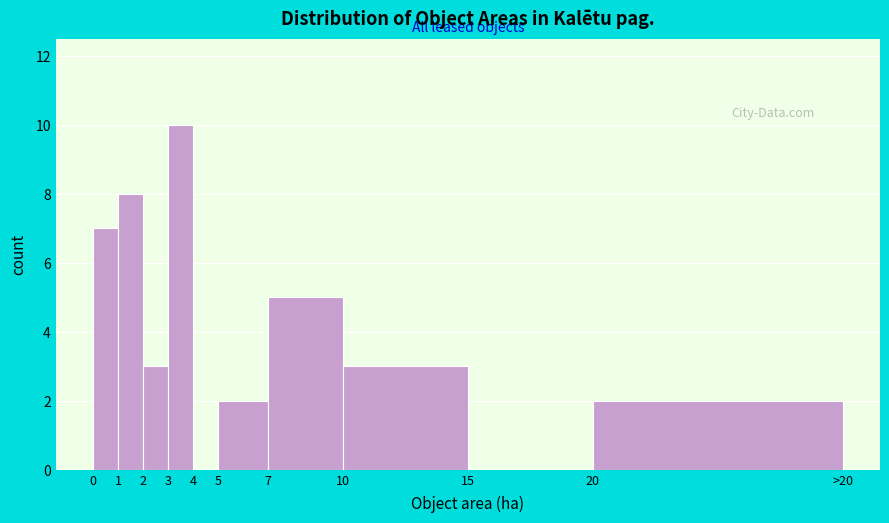

Reading left to right, transcribe all the data shown in this chart.

0=7	1=8	2=3	3=10	4=0	5=2	7=5	10=3	15=0	20=2